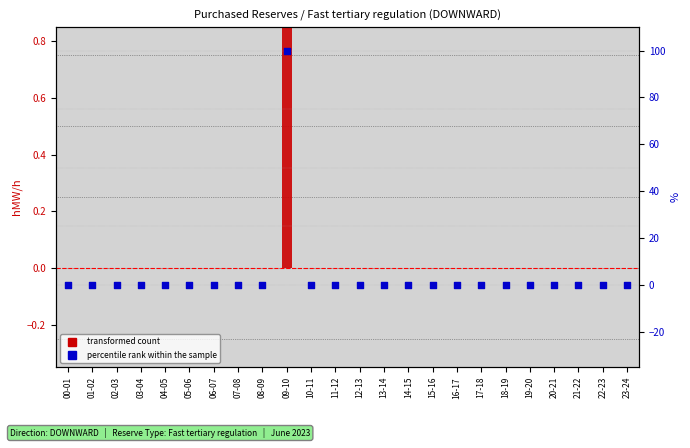

Which series has the largest total across all categories?

percentile rank within the sample